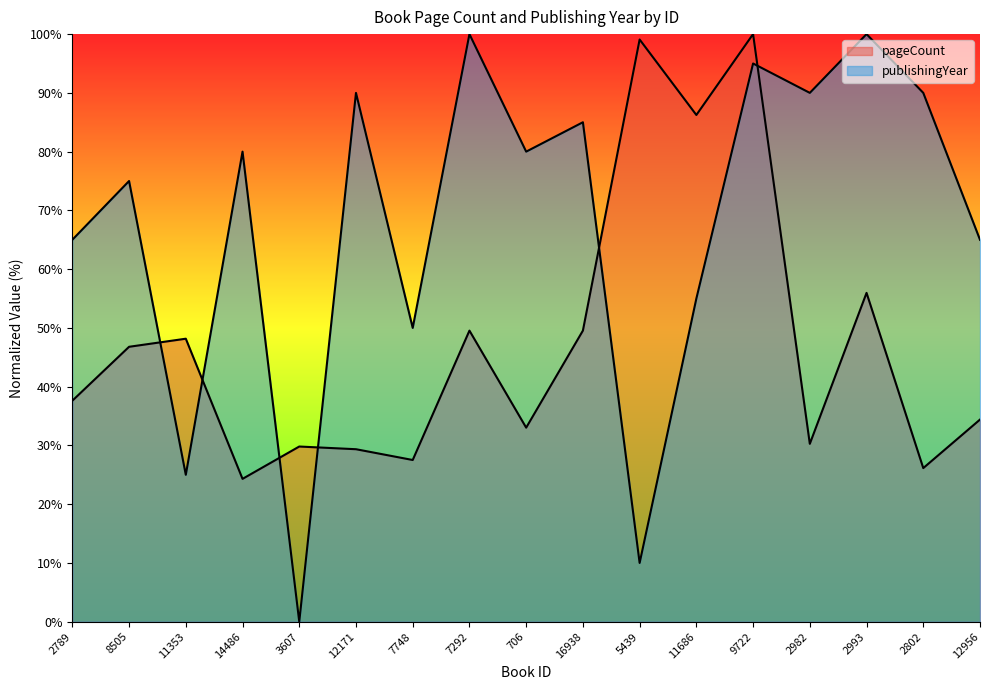

Reading left to right, transcribe all the data shown in this chart.

pageCount: 2789=37.6	8505=46.8	11353=48.2	14486=24.3	3607=29.8	12171=29.4	7748=27.5	7292=49.5	706=33.0	16938=49.5	5439=99.1	11686=86.2	9722=100.0	2982=30.3	2993=56.0	2802=26.1	12956=34.4
publishingYear: 2789=65.0	8505=75.0	11353=25.0	14486=80.0	3607=0.0	12171=90.0	7748=50.0	7292=100.0	706=80.0	16938=85.0	5439=10.0	11686=55.0	9722=95.0	2982=90.0	2993=100.0	2802=90.0	12956=65.0